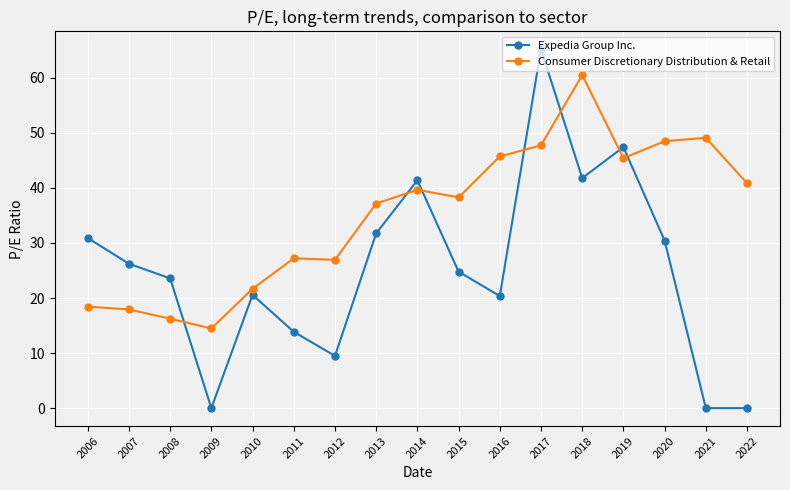

What is the maximum value shown in the chart?

65.2